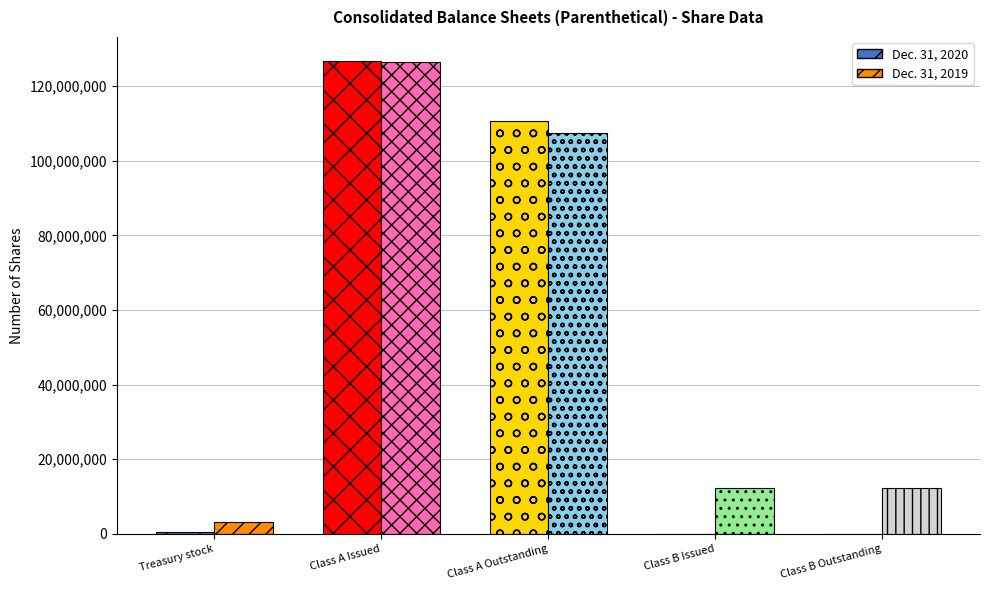

The value of Dec. 31, 2019 at Class A Issued is 126378715. True or false?

True